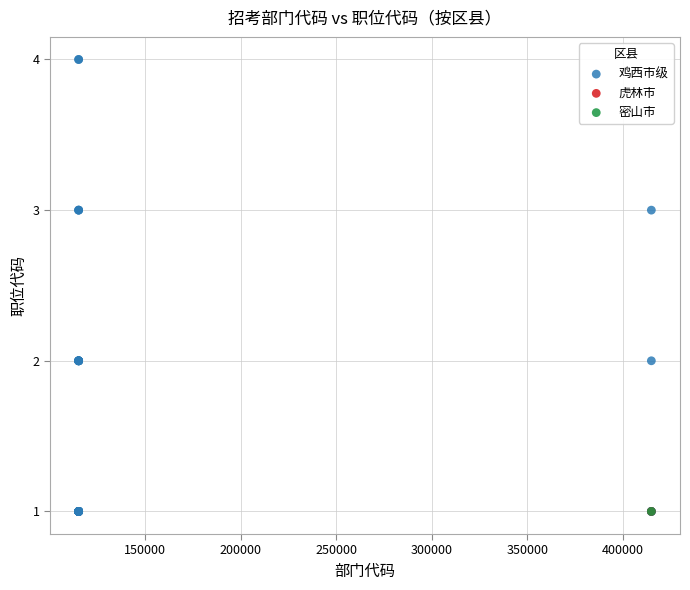

What are all the series names shown in the legend?

鸡西市级, 虎林市, 密山市